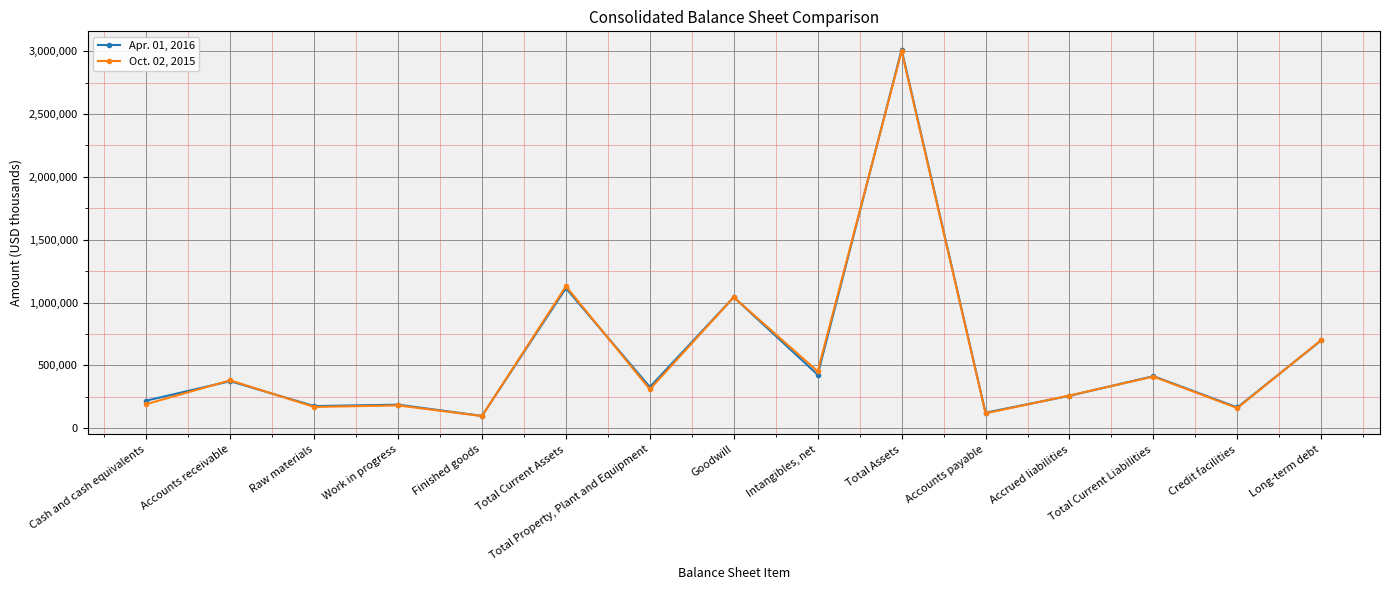

Is it true that Apr. 01, 2016 equals 698583 at Long-term debt?

True